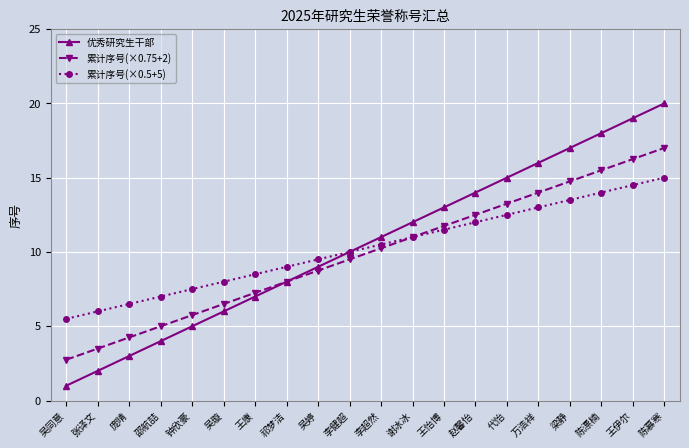

What is the spread (max minus min) of values at 赵馨怡?

2.0